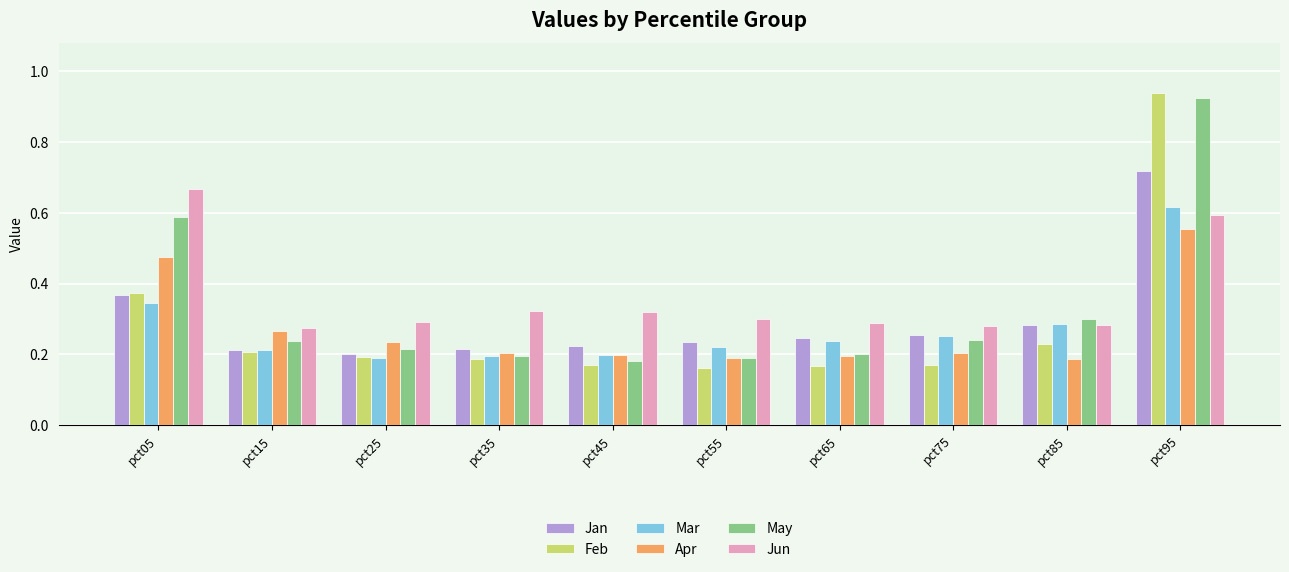

How many bars are there in total?

60